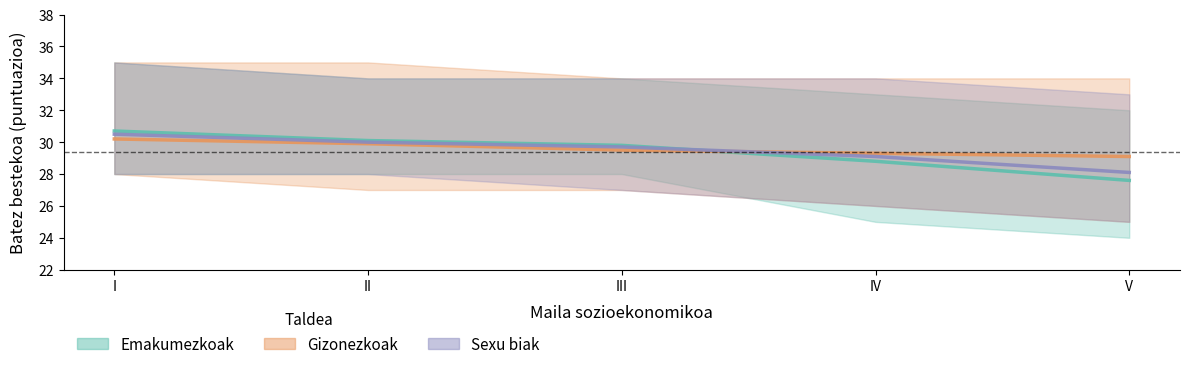

True or false: Gizonezkoak has more than 2 points higher than both neighbors.

False